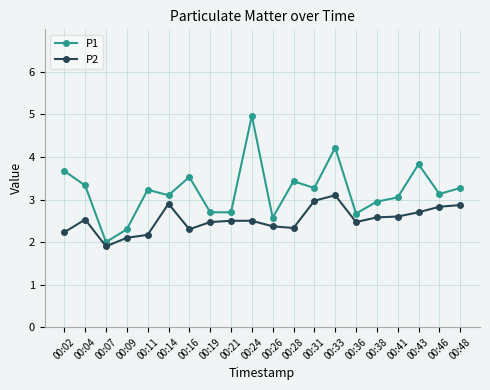

List the series in order of their peak value, highest first.

P1, P2